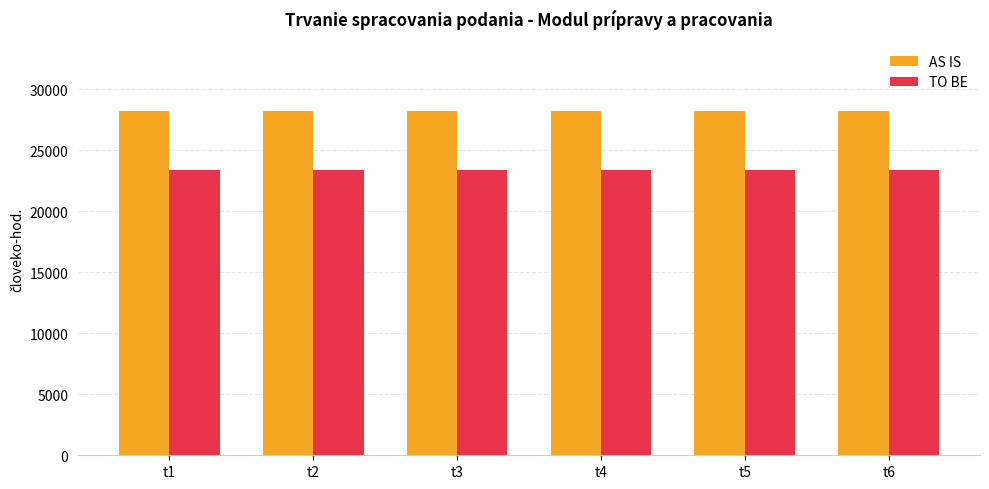

How many groups of bars are there?

6